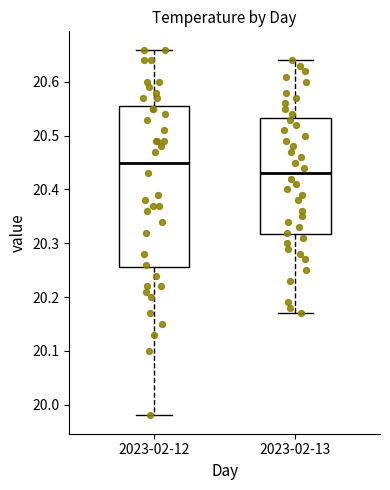

Reading left to right, transcribe this box plot: for each box, give where its median line is, the range the box spans, and where its two whiskers end, as read against the y-axis. The values are not printed on the chart, so give them approximately, as read against the axis.

2023-02-12: median 20.45, box 20.26 to 20.56, whiskers 19.98 to 20.66
2023-02-13: median 20.43, box 20.32 to 20.53, whiskers 20.17 to 20.64